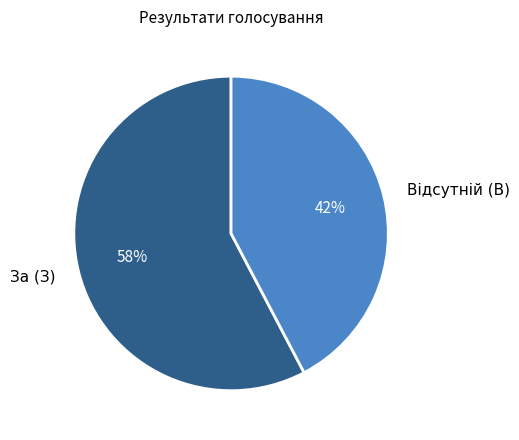

To the nearest percent, what portion does За (З) represent?

58%